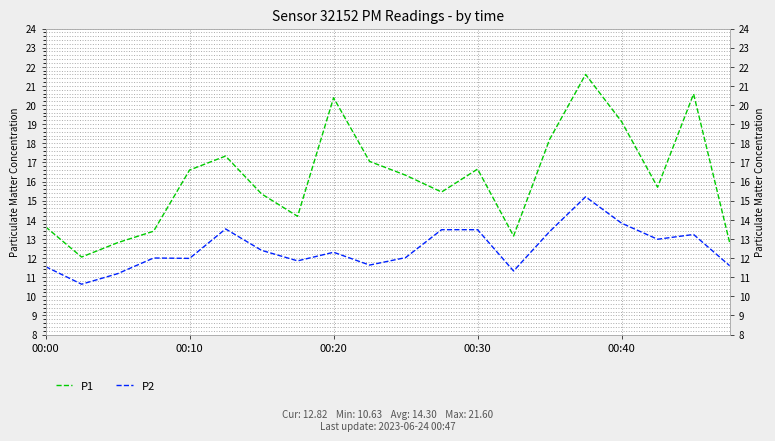

How many data points in P1 are less than 16?

10